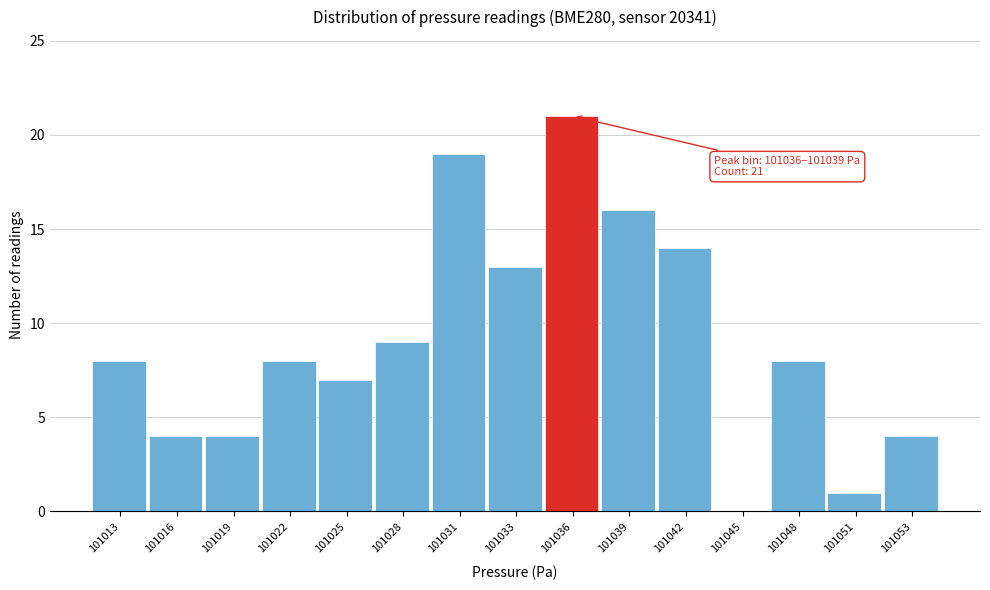

Reading left to right, extract all data points from this chart.

101013=8	101016=4	101019=4	101022=8	101025=7	101028=9	101031=19	101033=13	101036=21	101039=16	101042=14	101045=0	101048=8	101051=1	101053=4